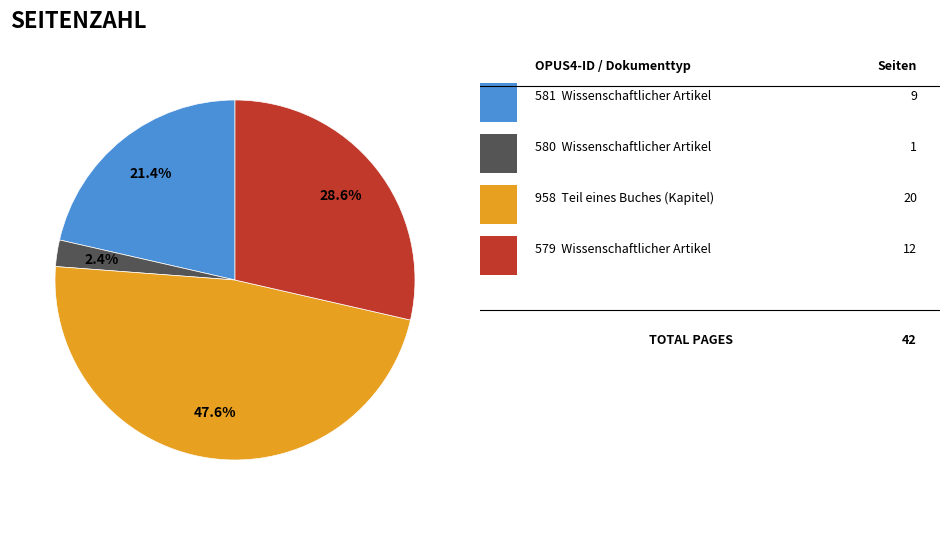

Is there a majority slice in this chart?

No